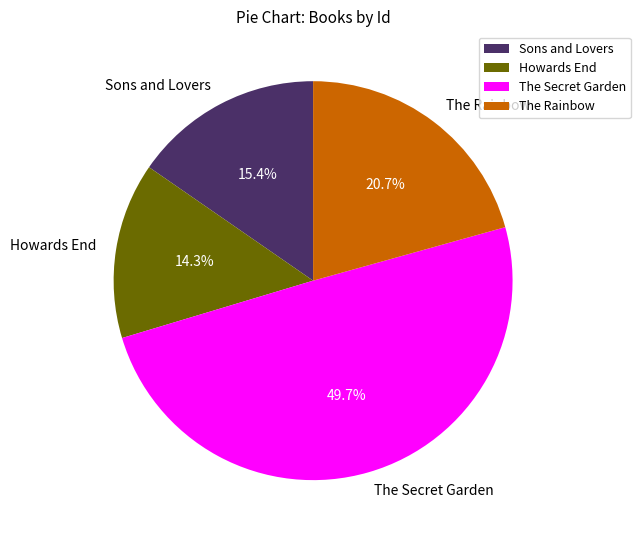

What is the ratio of the value at The Rainbow to the value at Howards End?

1.4